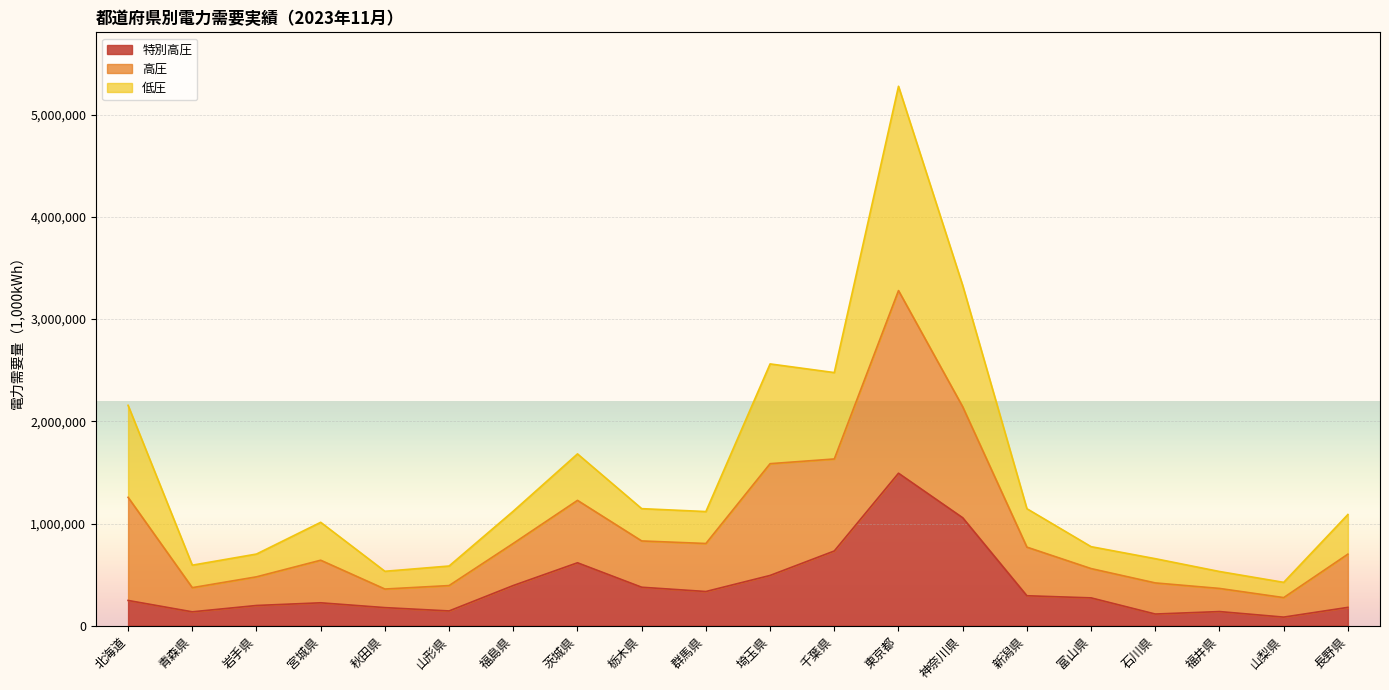

At which category is the sum across all series the highest?

東京都